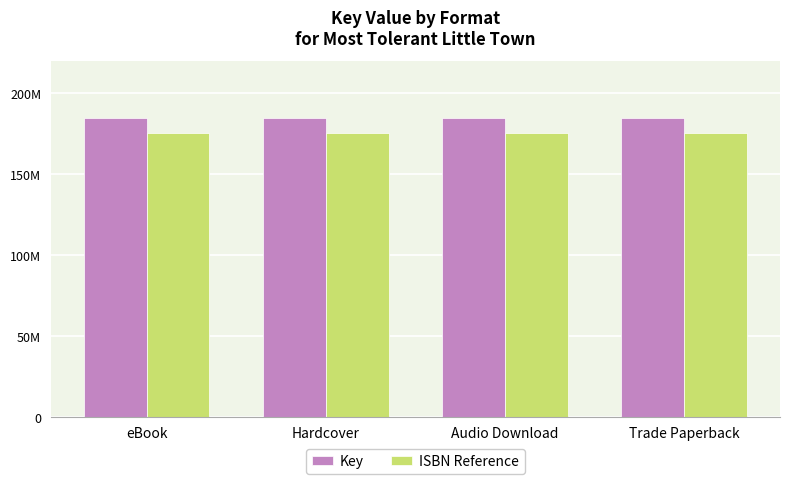

At Audio Download, list the series in order from smallest to largest.

ISBN Reference, Key